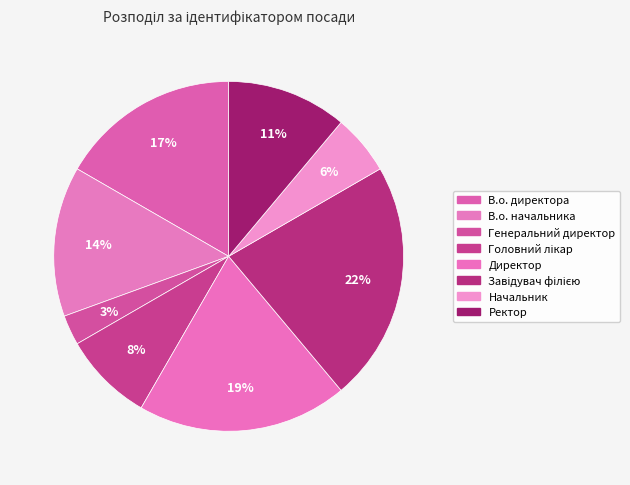

Count the number of slices in the pie.

8